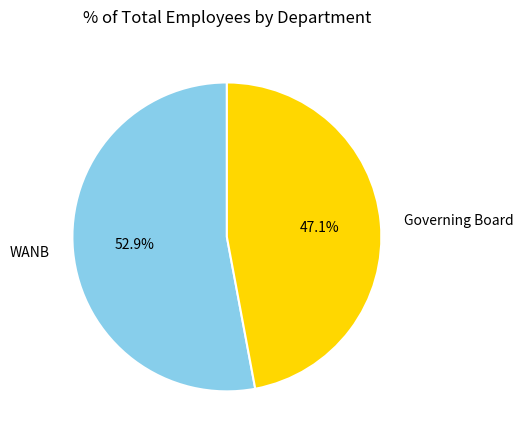

To the nearest percent, what is the combined percentage of WANB and Governing Board?

100%